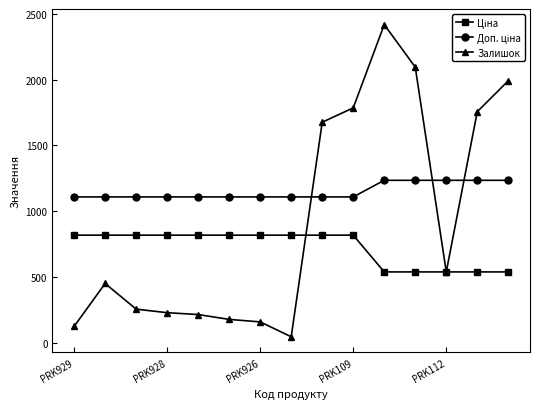

What is the maximum value shown in the chart?

2419.0